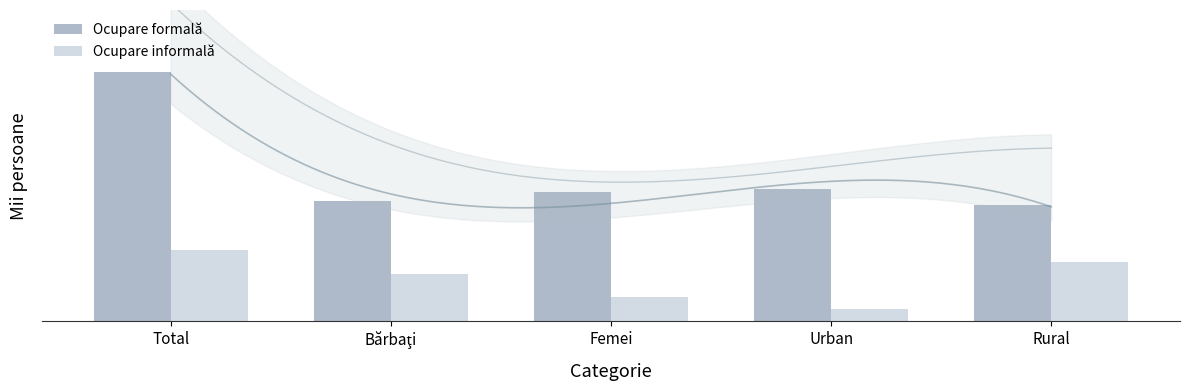

What is the label of the 3rd bar from the left?

Femei